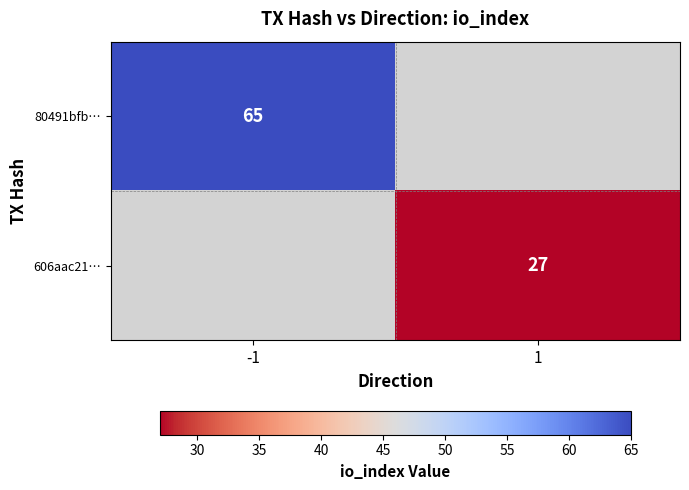

How many distinct data groups are displayed?

2